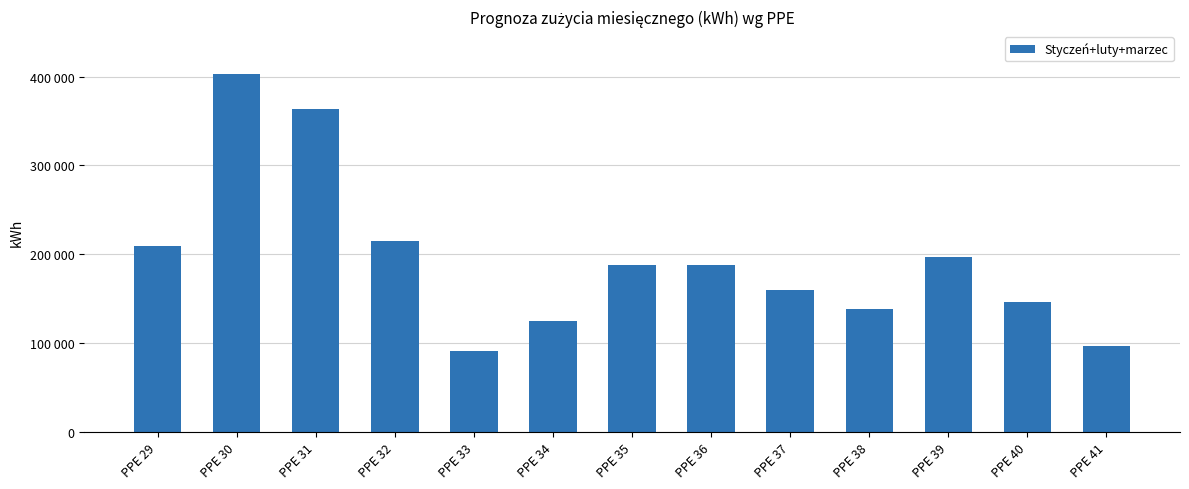

What is the change in value from PPE 35 to PPE 37?

-28991